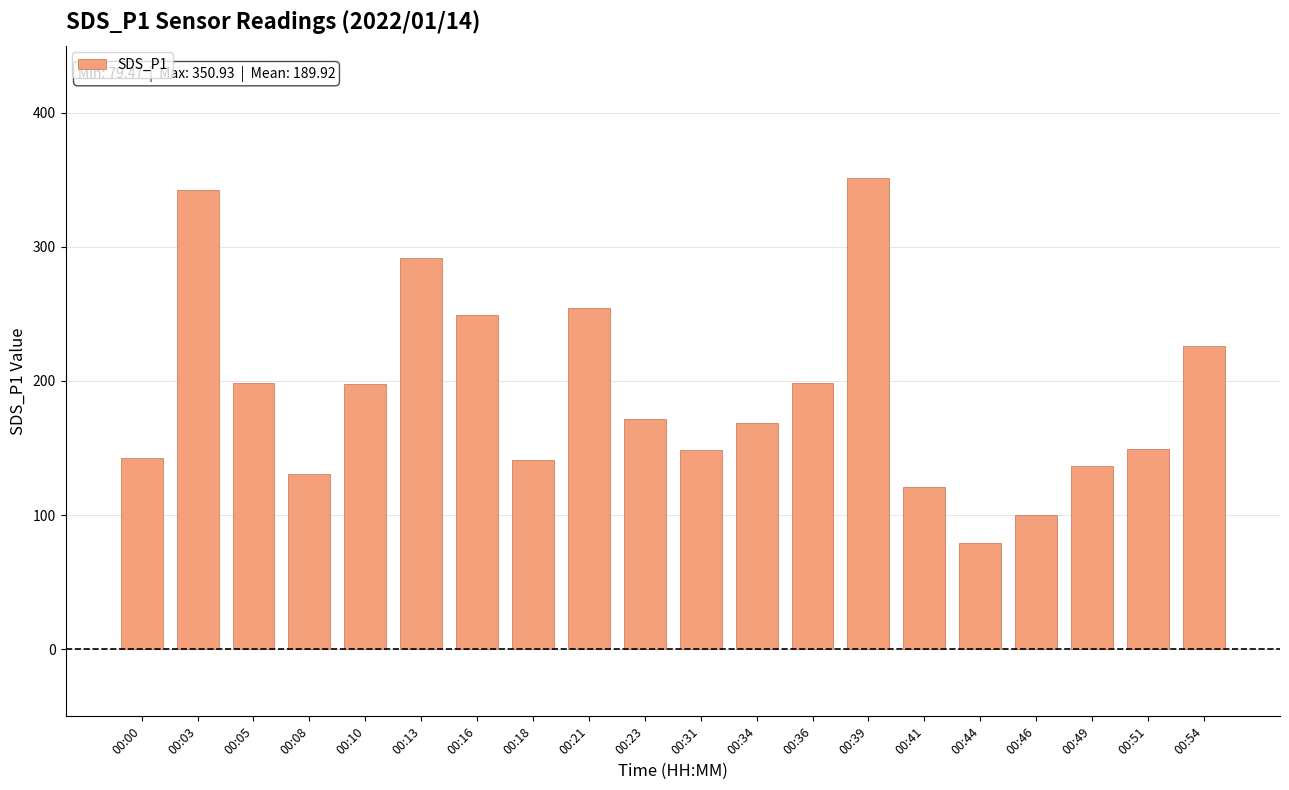

Are the bars horizontal?

No